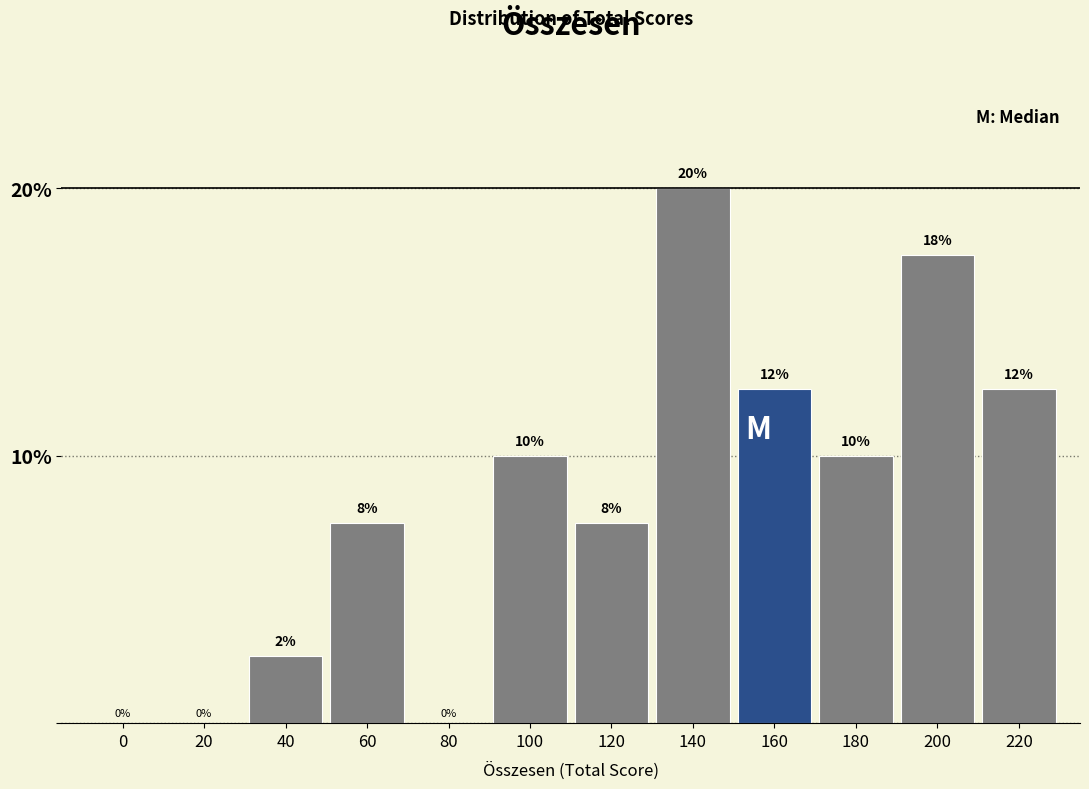

What is the sum of all values?

100.0